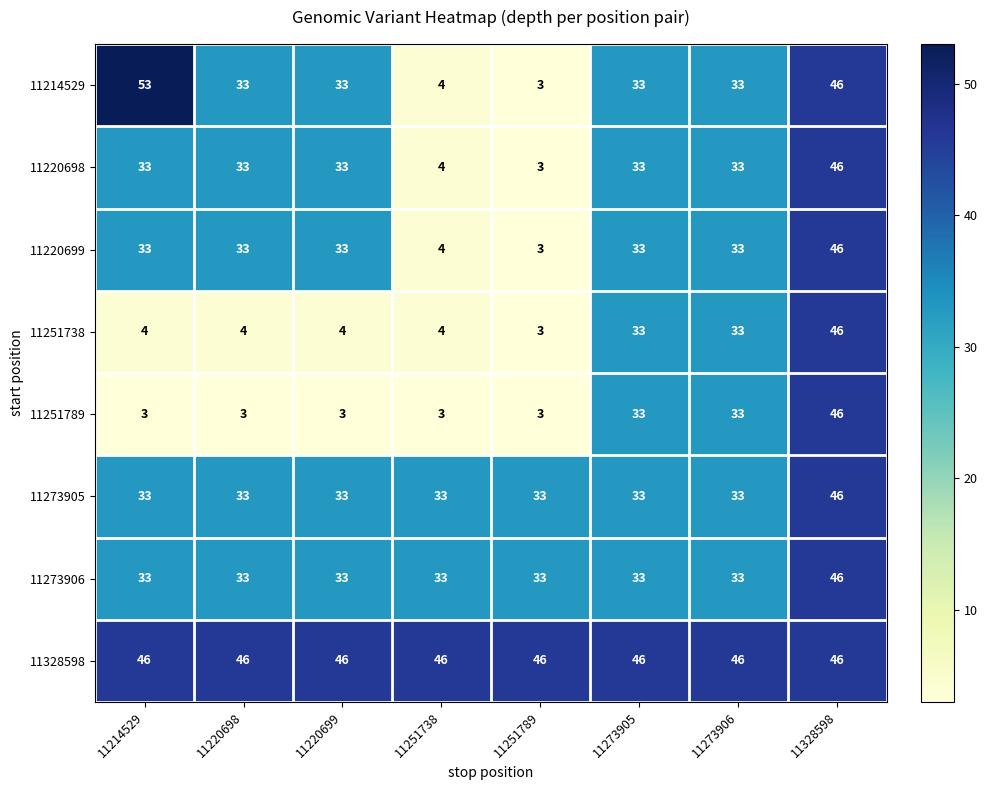

What is the sum of all 11251738 values?

131